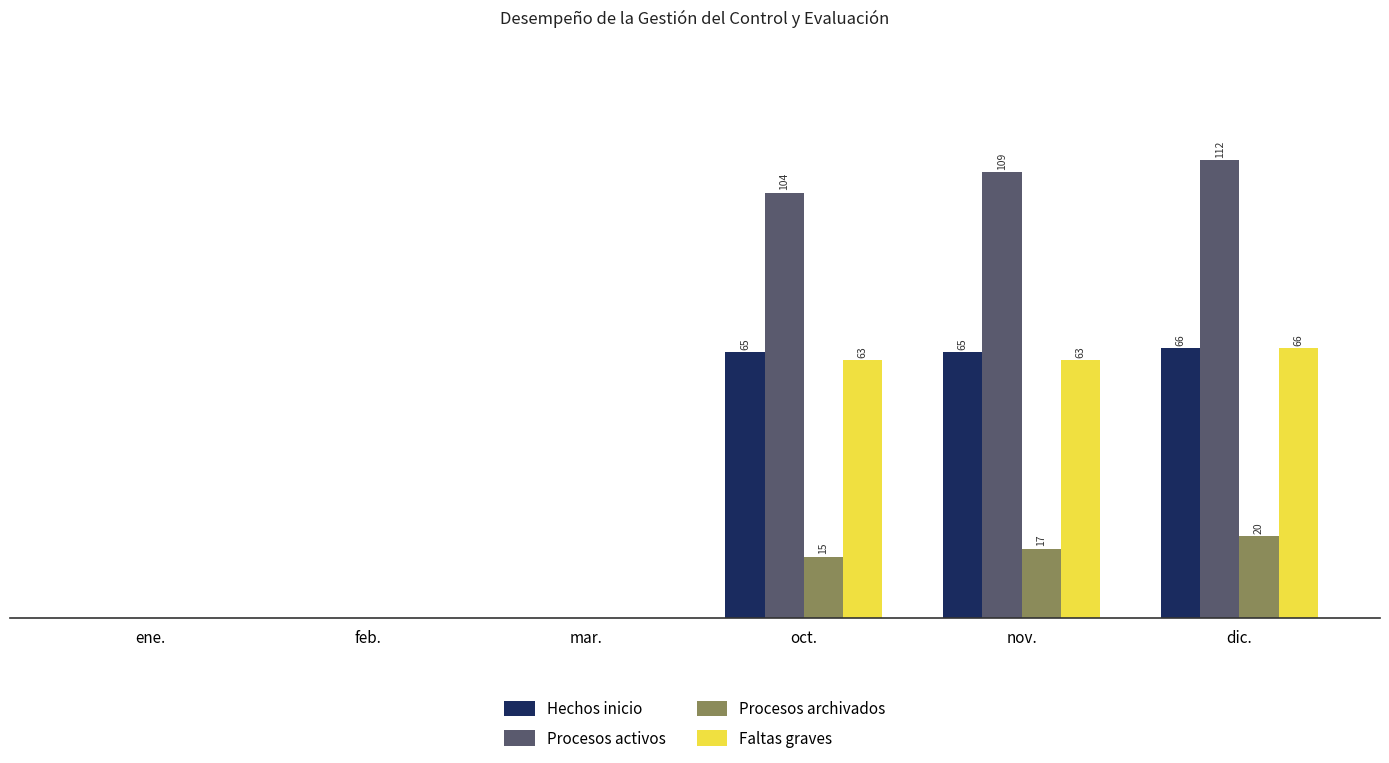

What are all the series names shown in the legend?

Hechos inicio, Procesos activos, Procesos archivados, Faltas graves